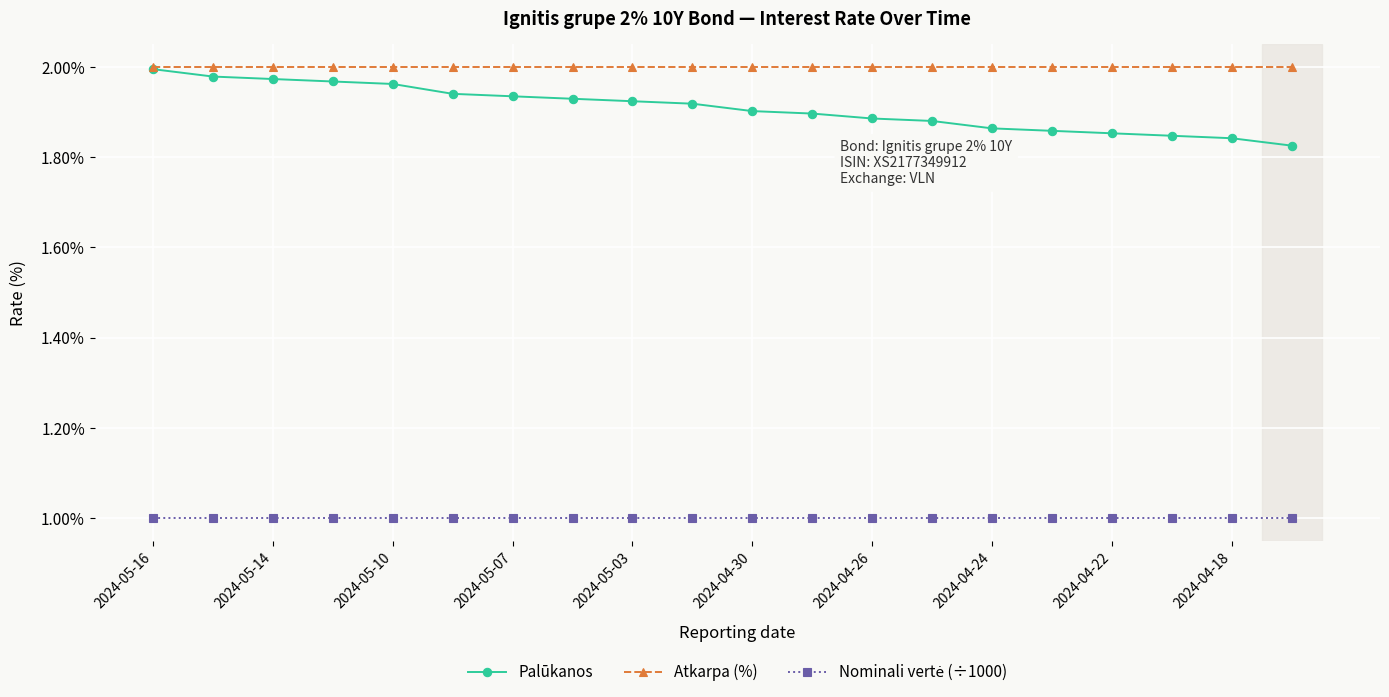

Which series has the largest total across all categories?

Atkarpa (%)